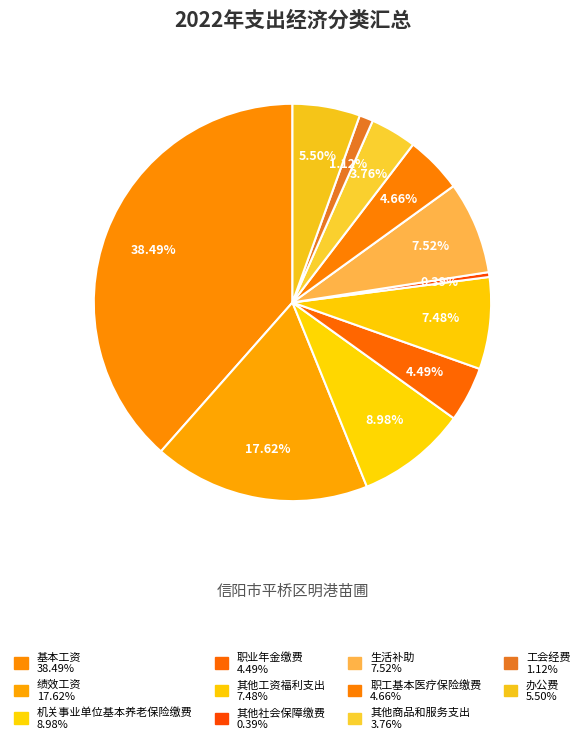

What percentage is the 基本工资 slice, to the nearest percent?

38%